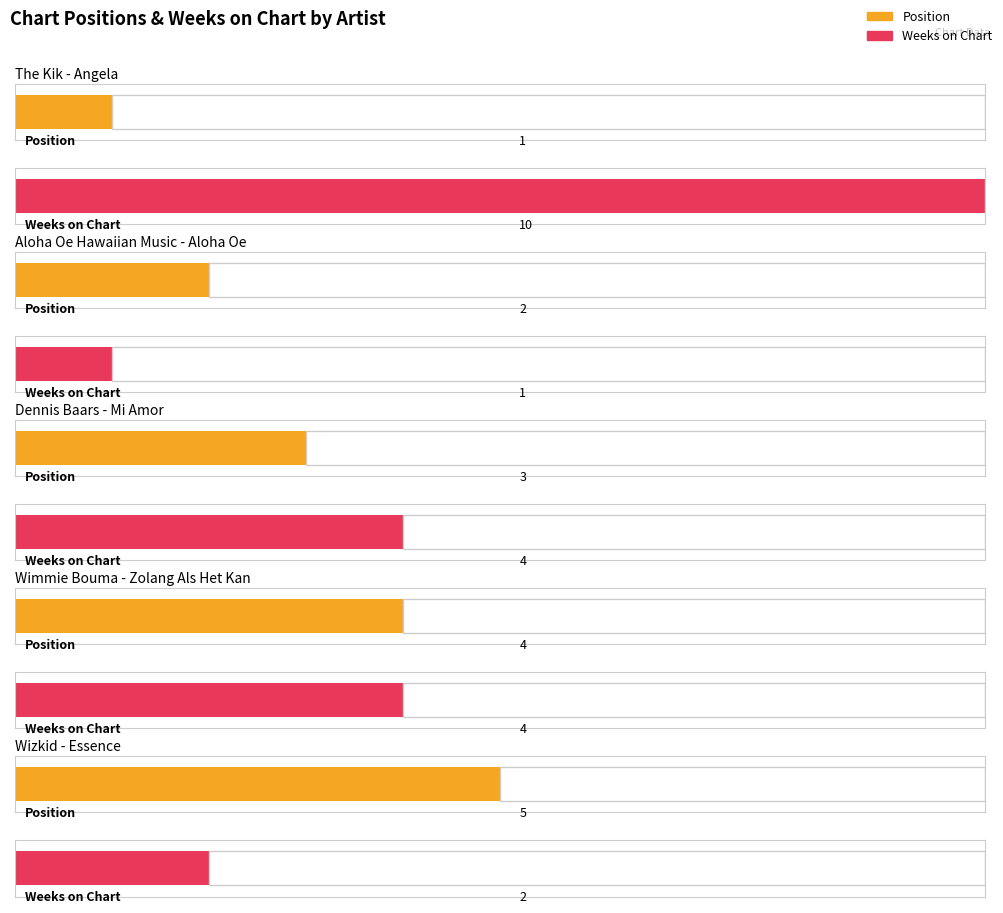

What are all the series names shown in the legend?

Position, Weeks on Chart